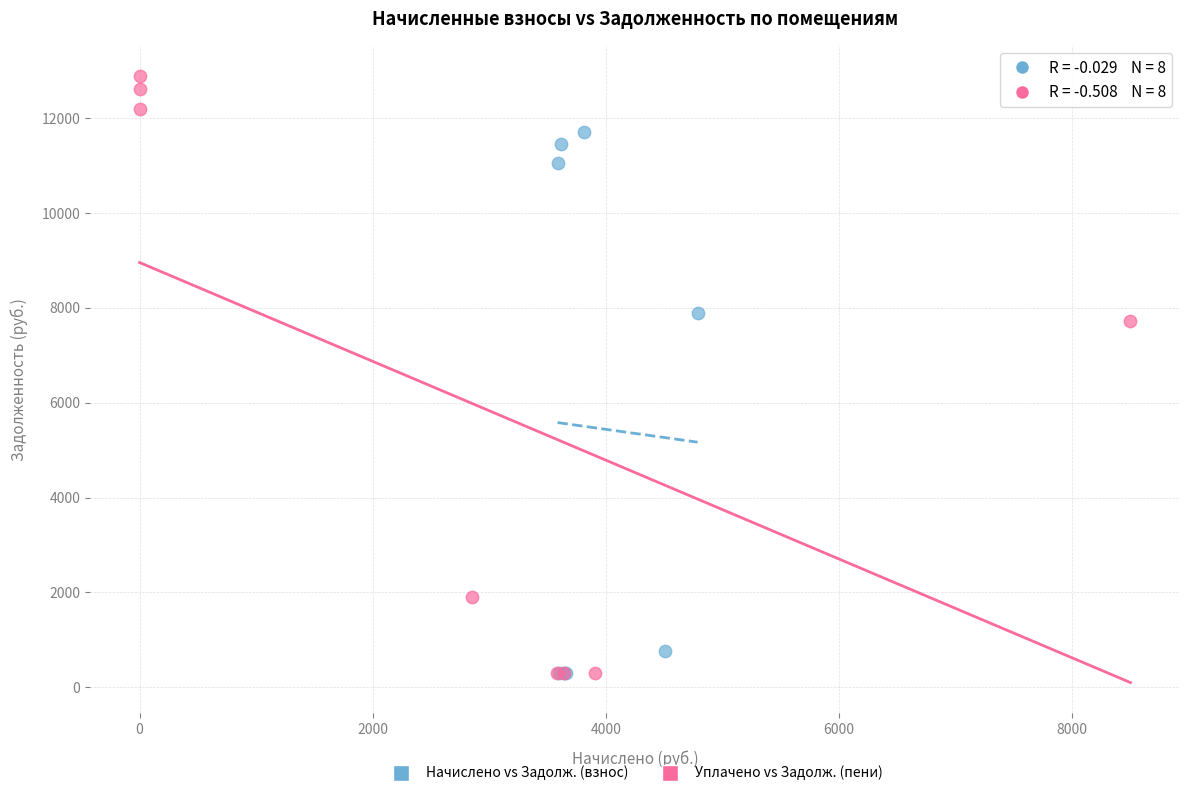

Which series contains the highest Y value?

Уплачено vs Задолж. (пени)